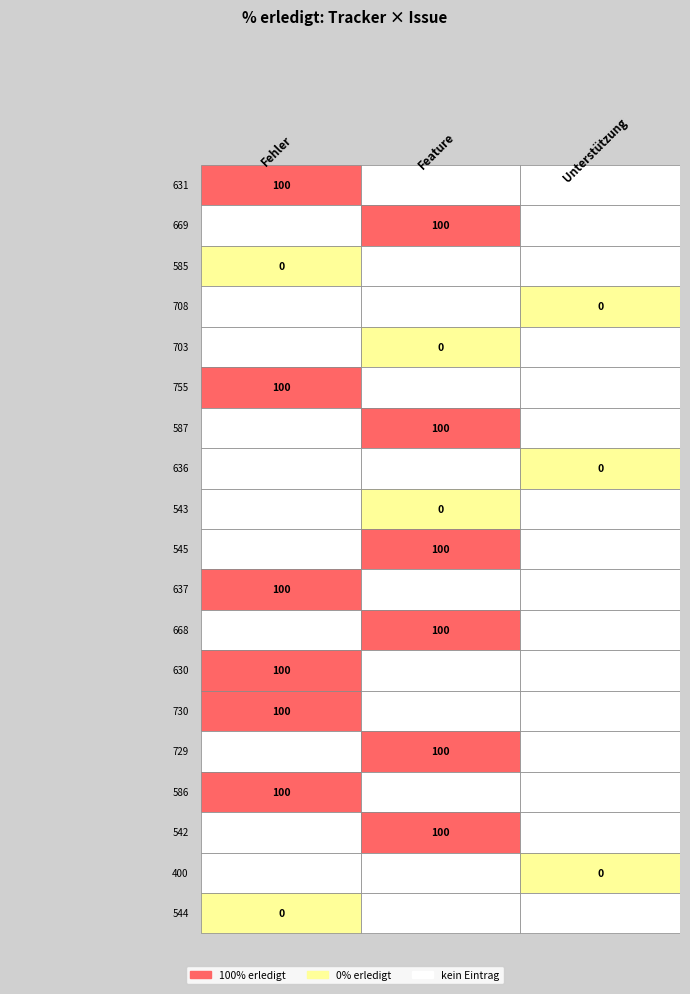

Which series has the largest range (max minus min)?

Fehler